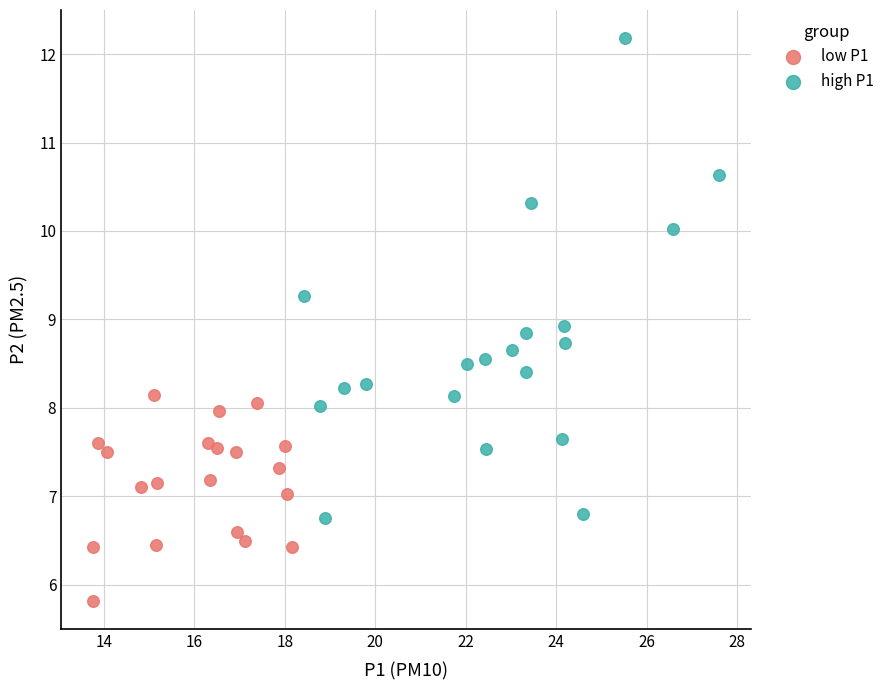

Which series has the largest Y range (max minus min)?

high P1